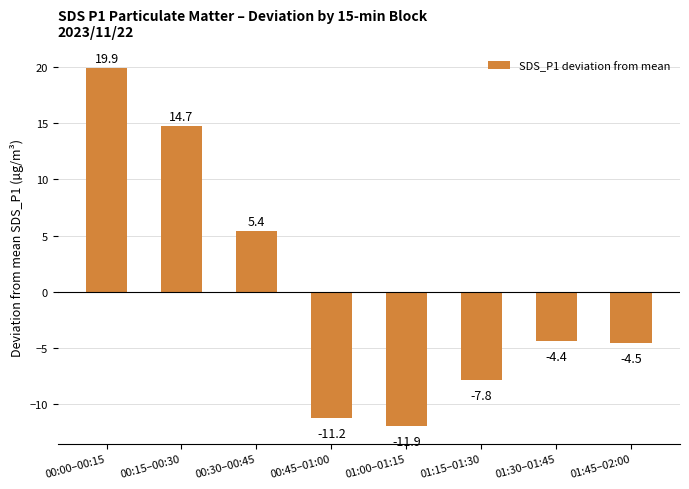

What is the difference between the maximum and minimum values?

31.8